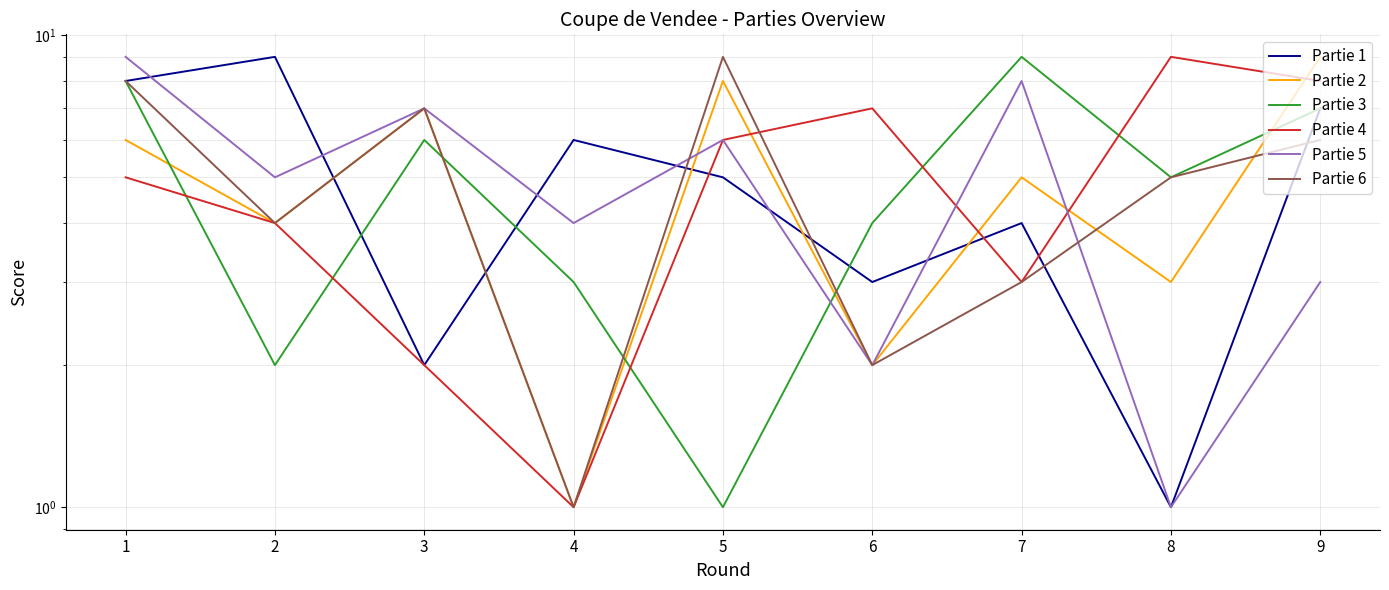

What is the difference between the second highest and minimum values in the Partie 4 series?

7